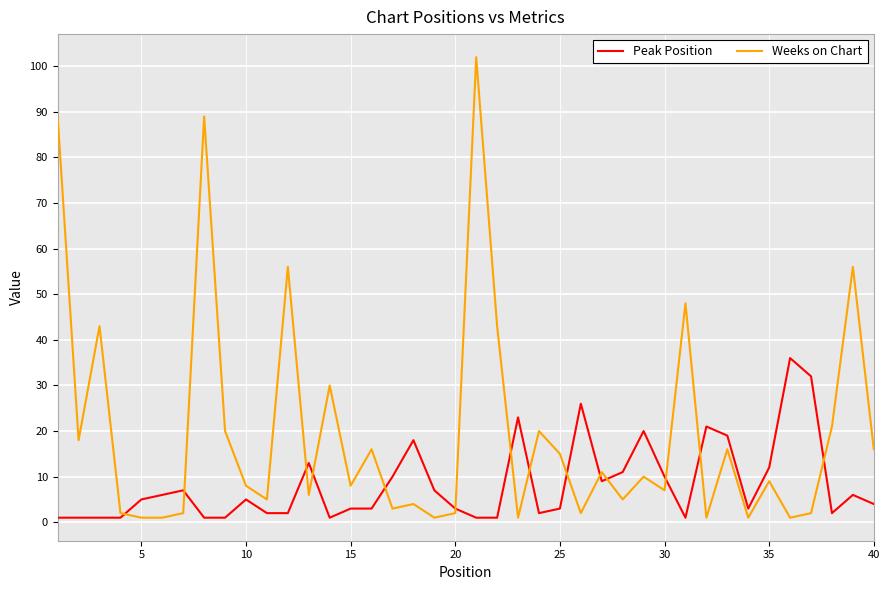

What is the maximum value for Peak Position?

36